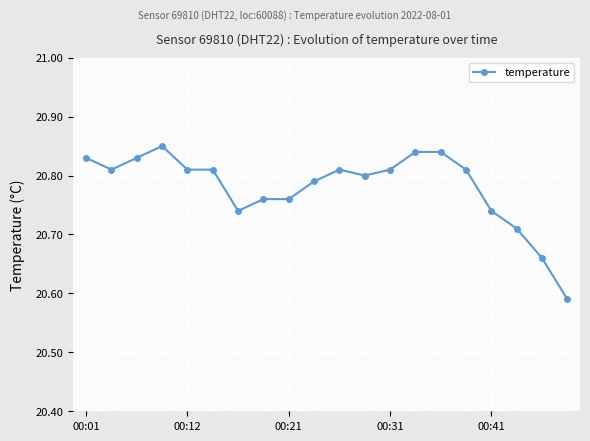

What is the value of the 9th point from the left?

20.8